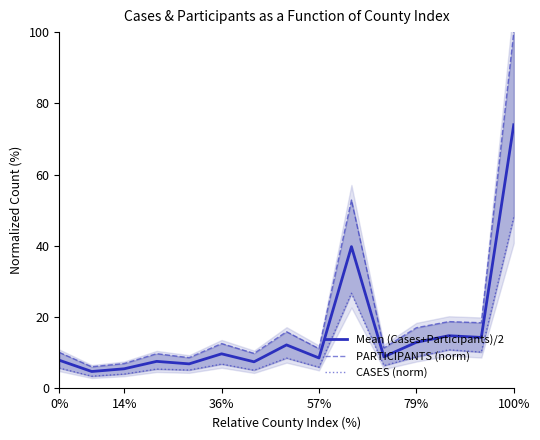

Is it true that Mean (Cases+Participants)/2 equals 5.6 at 36%?

False